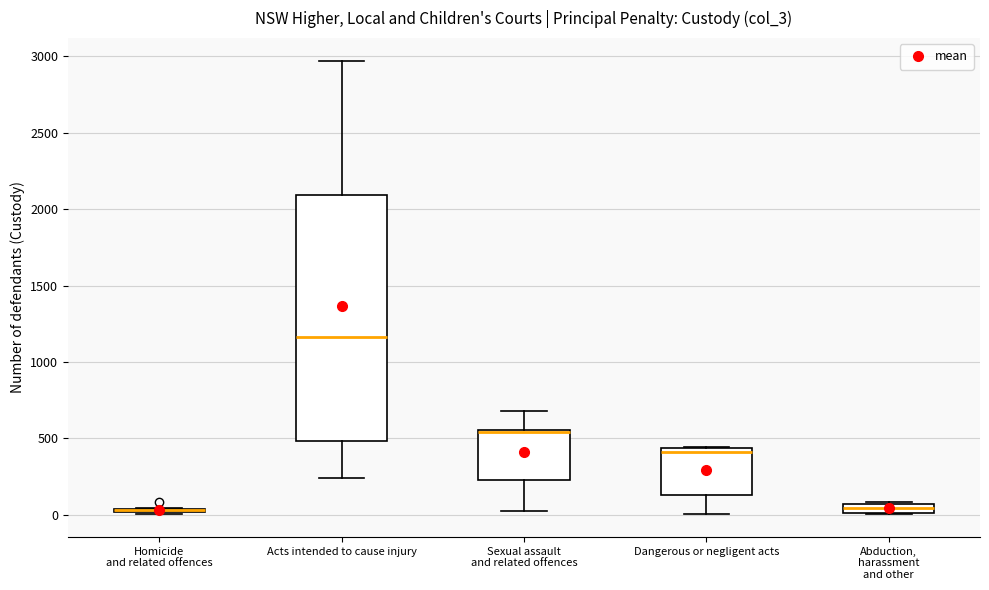

Where is the lower edge of the box for Homicide and related offences on the y-axis? The values are not printed on the chart, so give them approximately, as read against the axis.

0